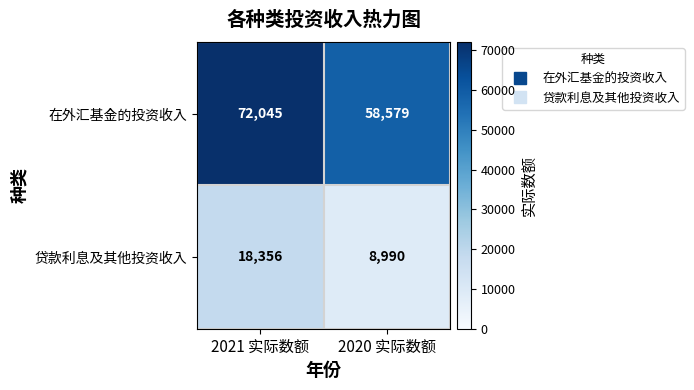

Which series has the largest range (max minus min)?

在外汇基金的投资收入